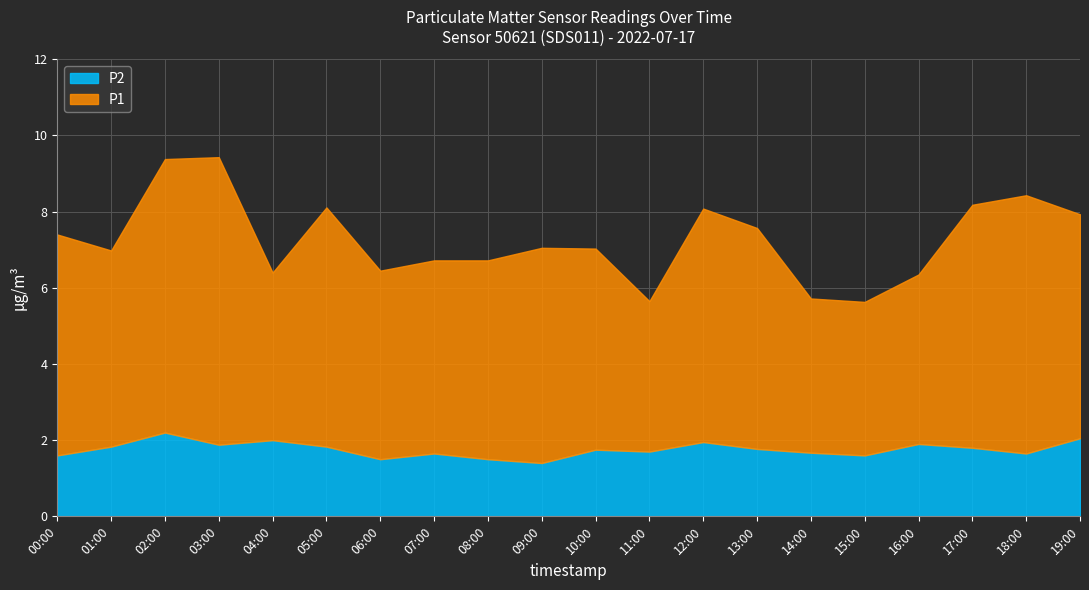

At which category is the sum across all series the highest?

03:00